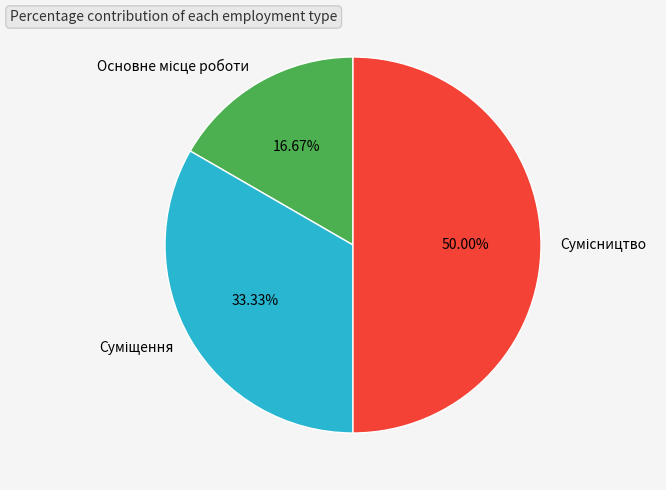

How many slices are in this pie chart?

3